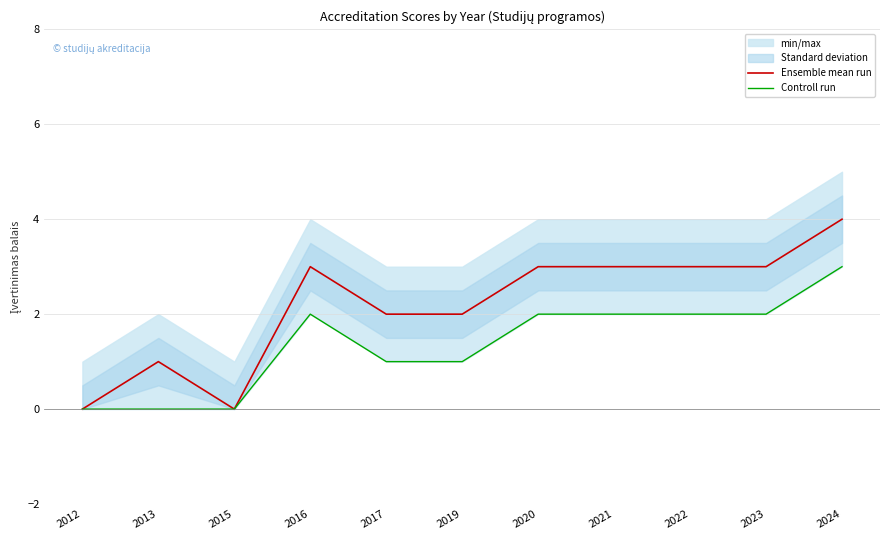

True or false: Ensemble mean run and Controll run intersect in this chart.

False